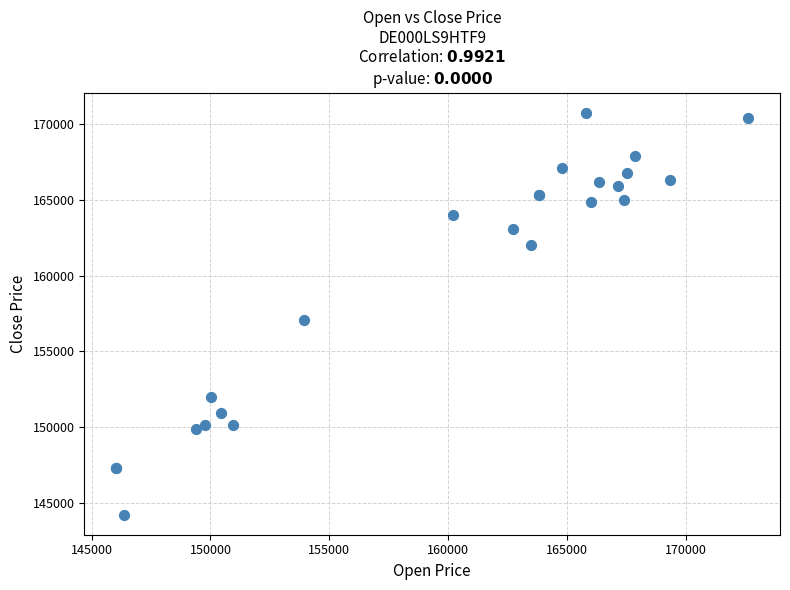

What Y value in the scatter plot is closest to 157487?

157100